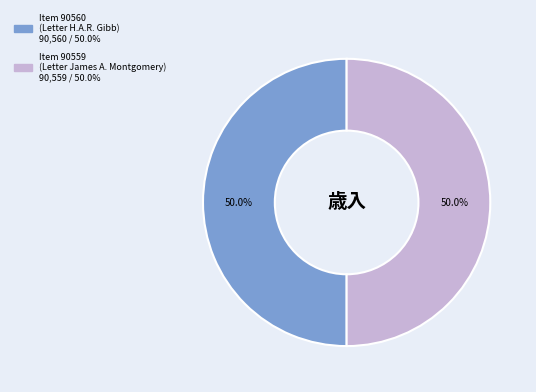

How much of the chart is everything except Item 90560 (Letter H.A.R. Gibb)?

50.0%